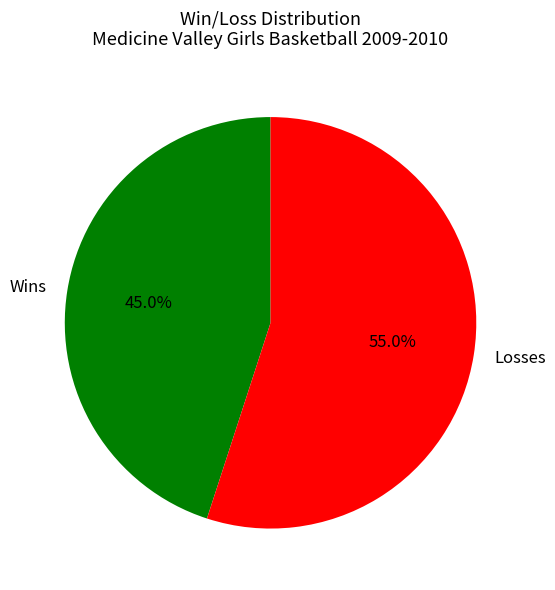

How many slices are in this pie chart?

2